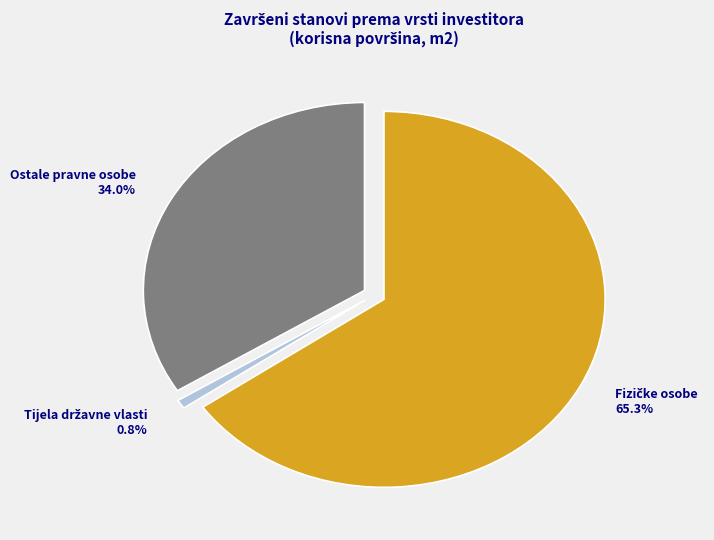

Is it true that Tijela državne vlasti is 1% of the pie?

True